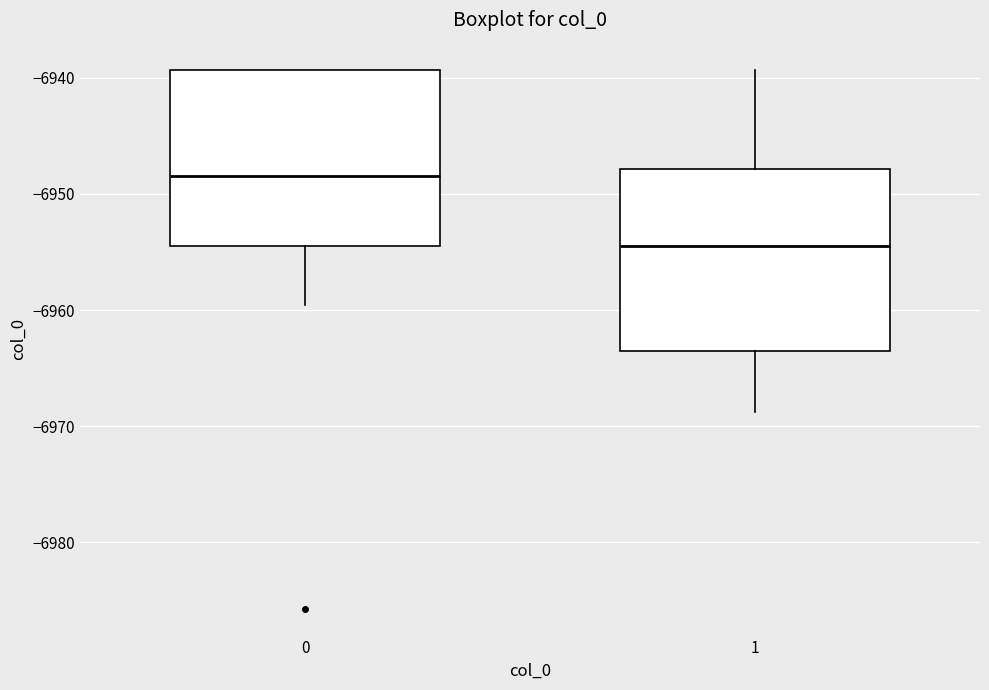

Which box has the highest median line?

0